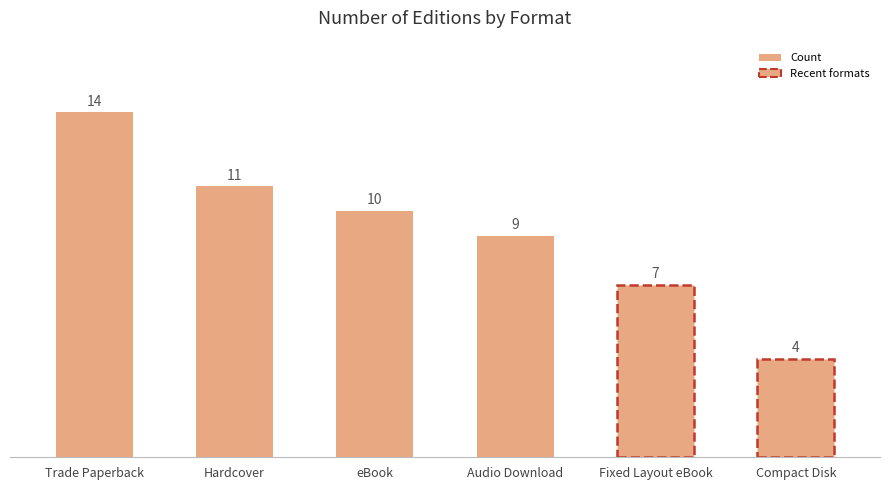

What is the value of the 6th bar from the left?

4